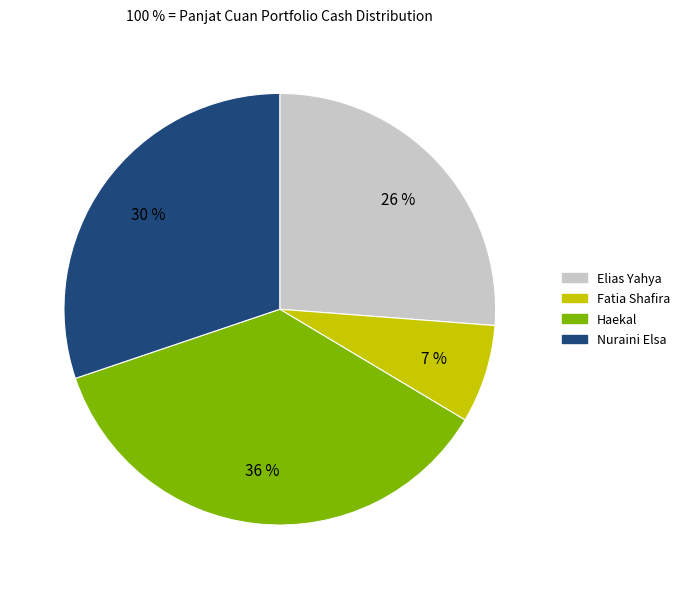

What percentage is the Elias Yahya slice, to the nearest percent?

26%